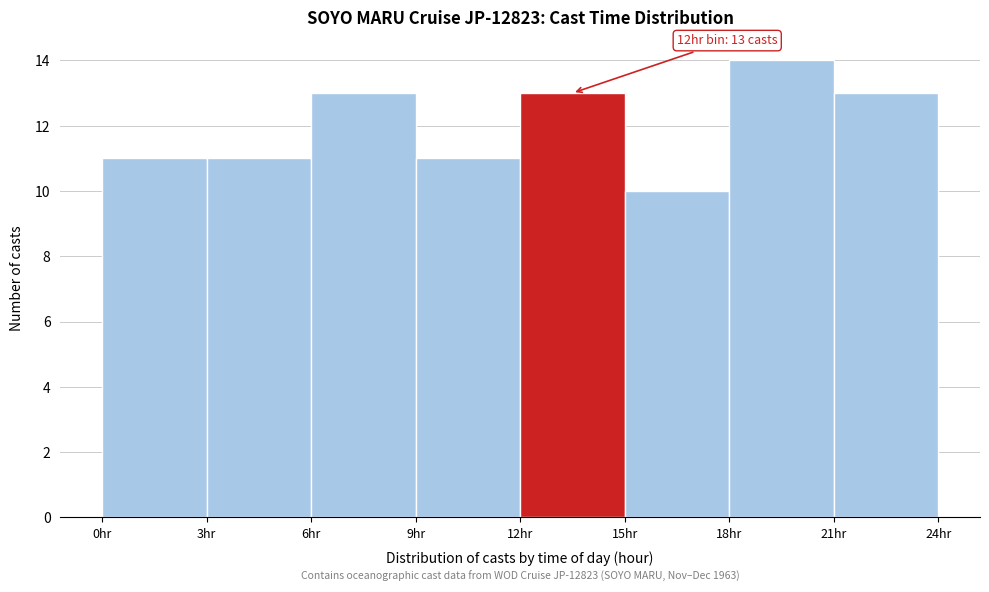

Which range on the x-axis has the tallest bar?

18 to 21